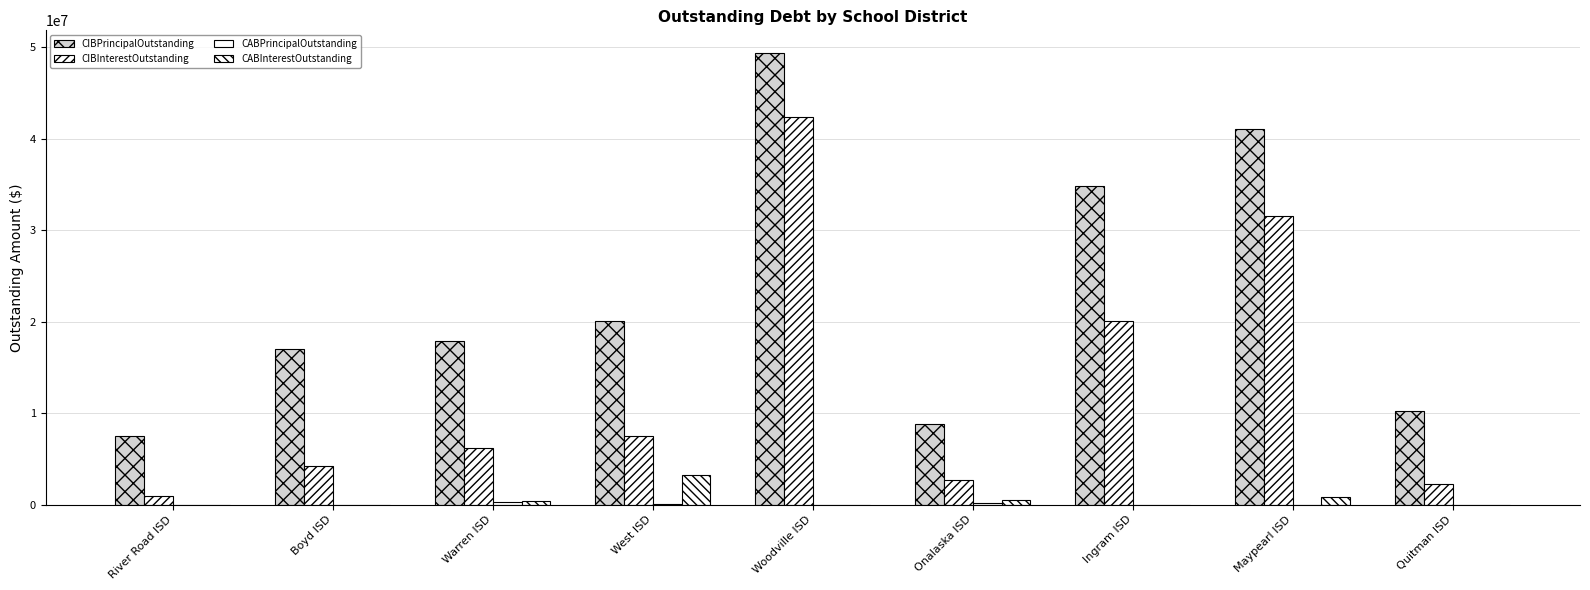

How many groups of bars are there?

9